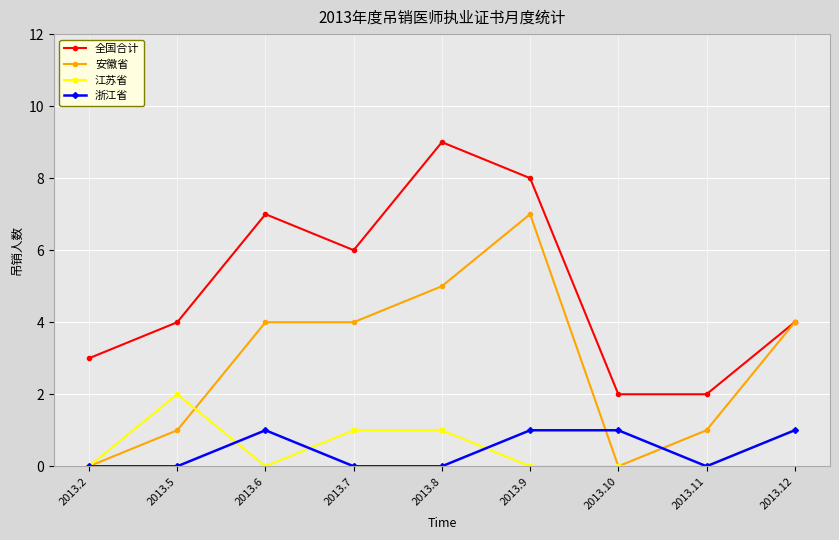

What is the difference between the maximum and minimum values in the 江苏省 series?

2